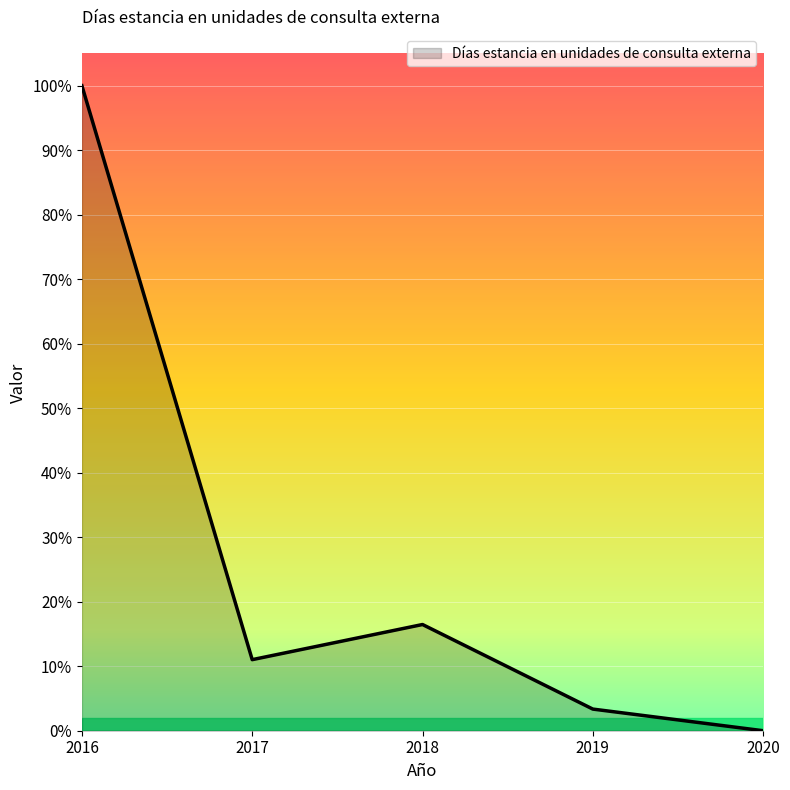

Is this an area chart (filled region under the line)?

Yes